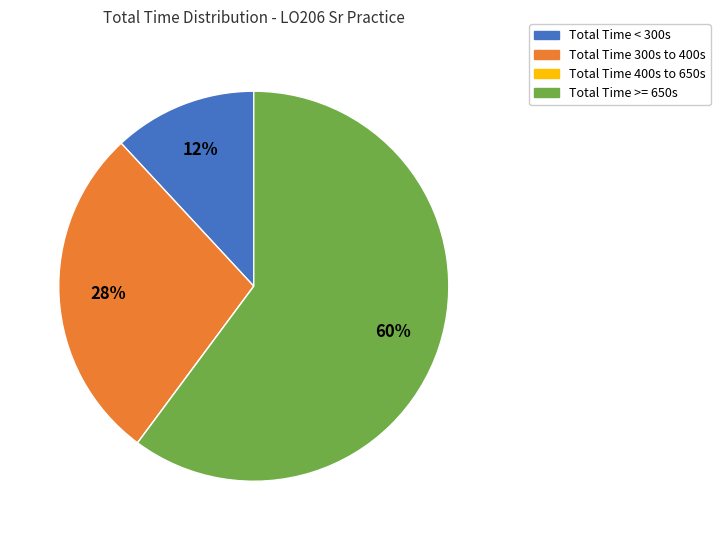

Does any single category account for the majority?

Yes